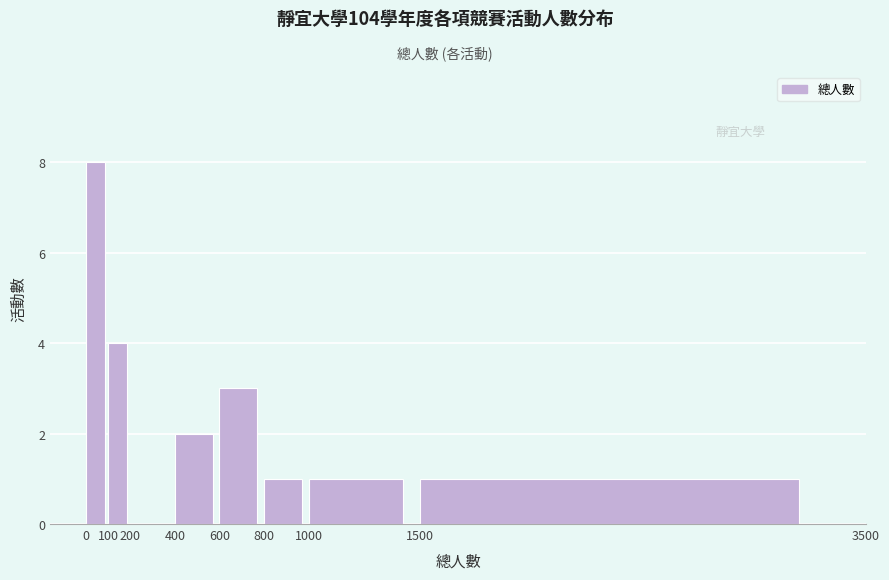

What is the height of the bar covering 100 to 200 on the x-axis? The values are not printed on the chart, so give them approximately, as read against the axis.

4